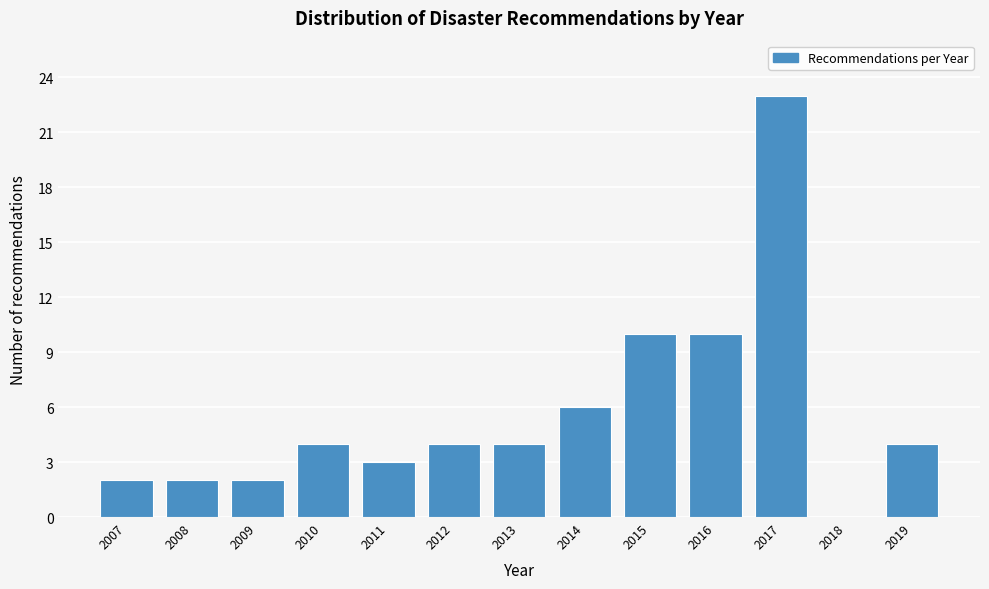

Reading left to right, extract all data points from this chart.

2007=2	2008=2	2009=2	2010=4	2011=3	2012=4	2013=4	2014=6	2015=10	2016=10	2017=23	2018=0	2019=4